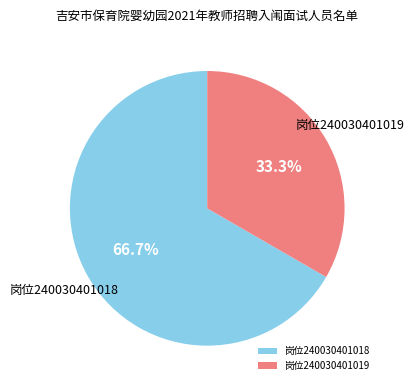

Which slice is the smallest?

岗位240030401019